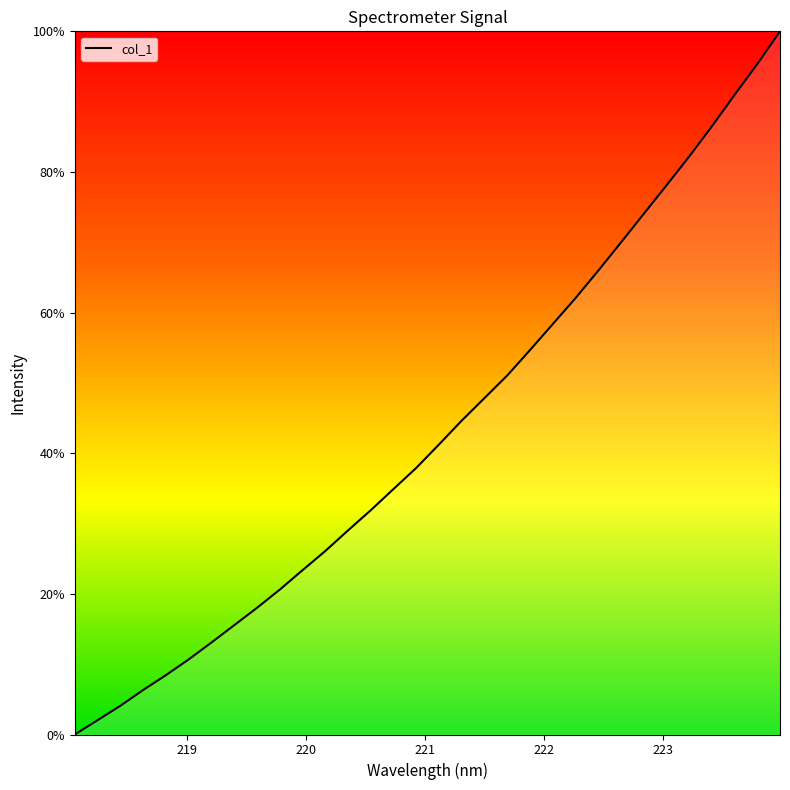

What is the difference between the maximum and minimum values?

100.0